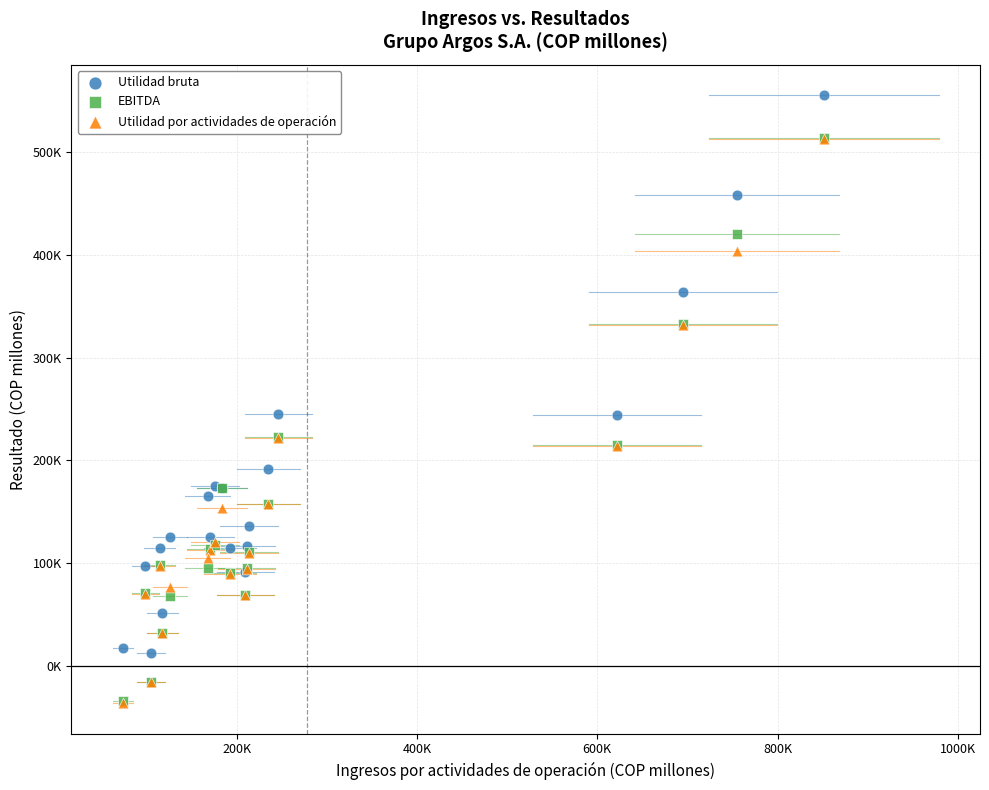

What are all the series names shown in the legend?

Utilidad bruta, EBITDA, Utilidad por actividades de operación